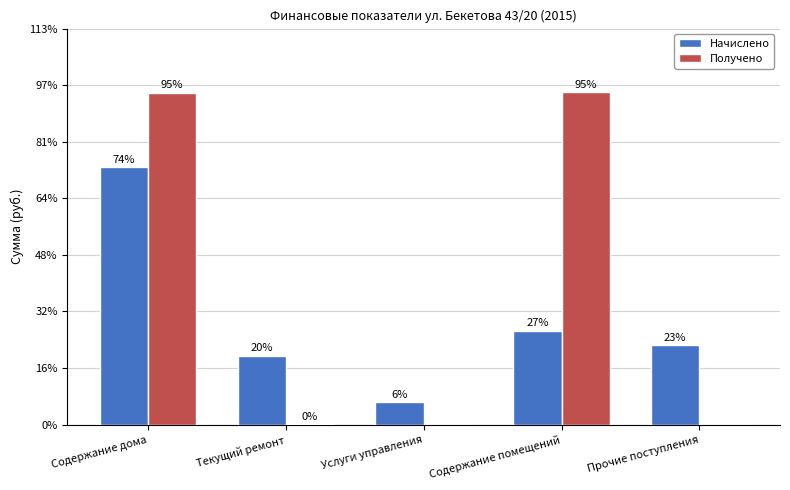

At how many categories does at least one series exceed 33837?

5